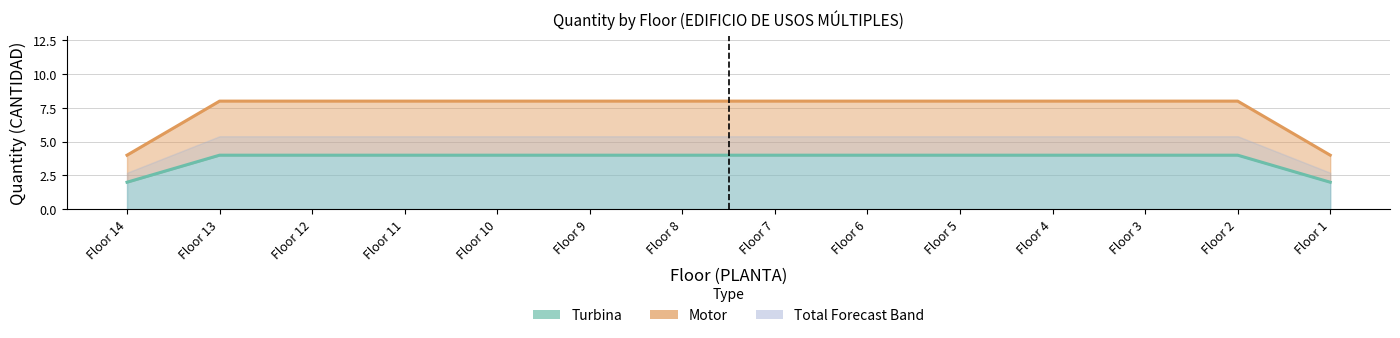

Which series has the largest range (max minus min)?

Motor